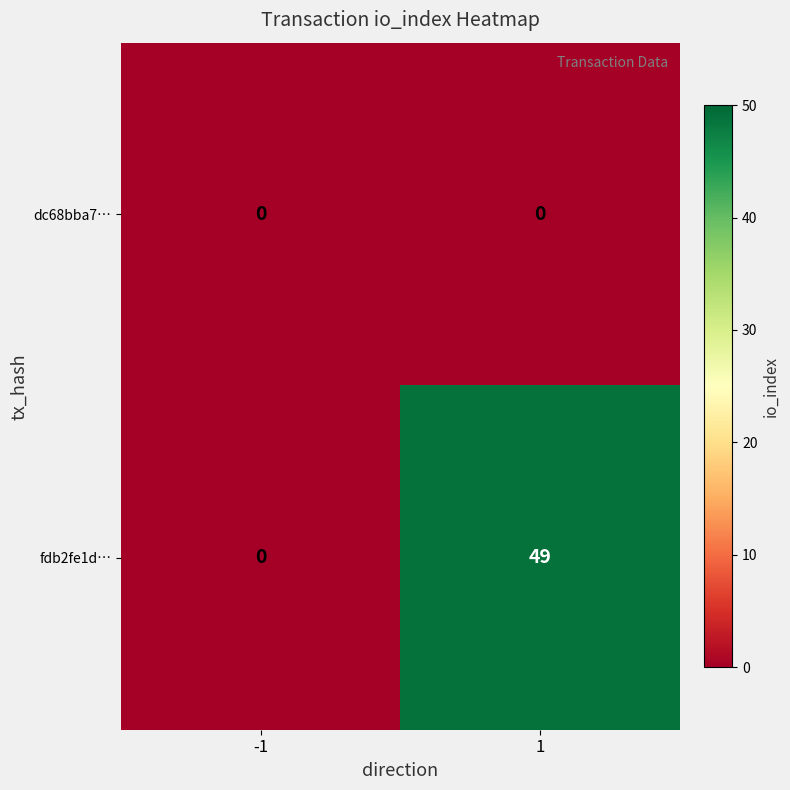

Between -1 and 1, which series saw the biggest shift?

fdb2fe1d…